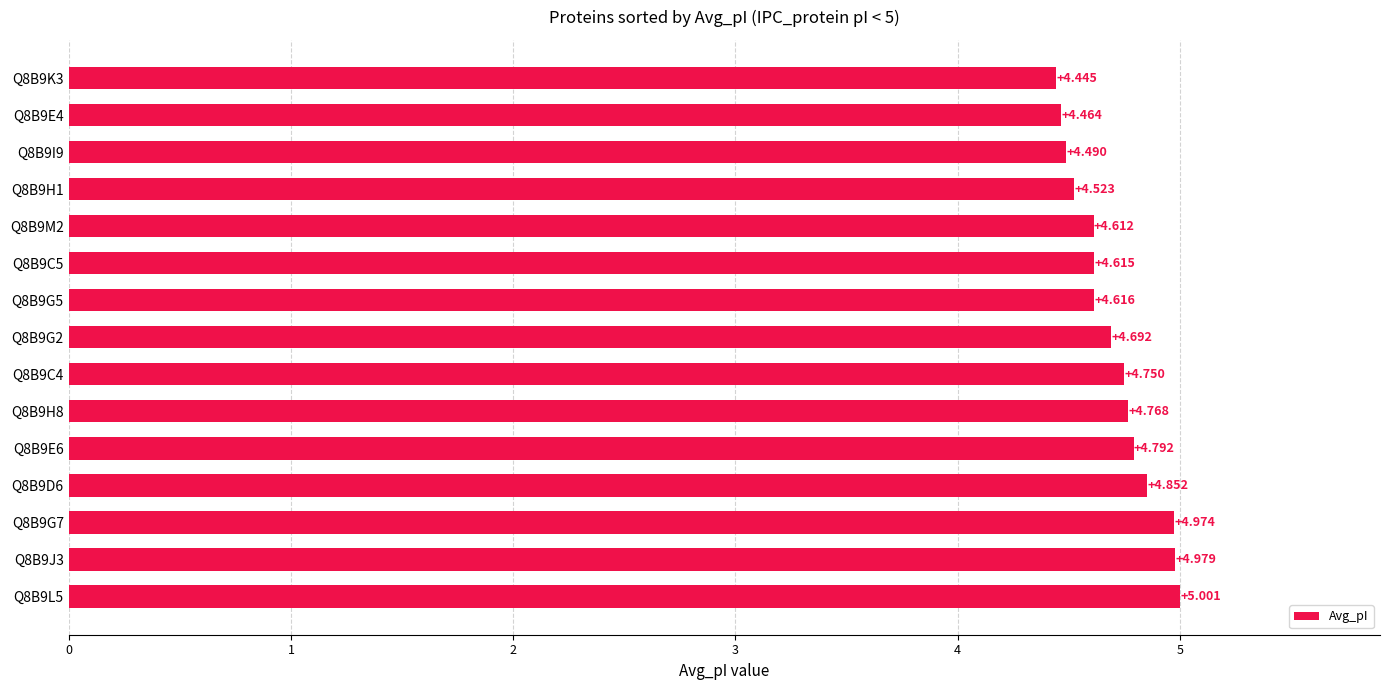

How many distinct data groups are displayed?

1